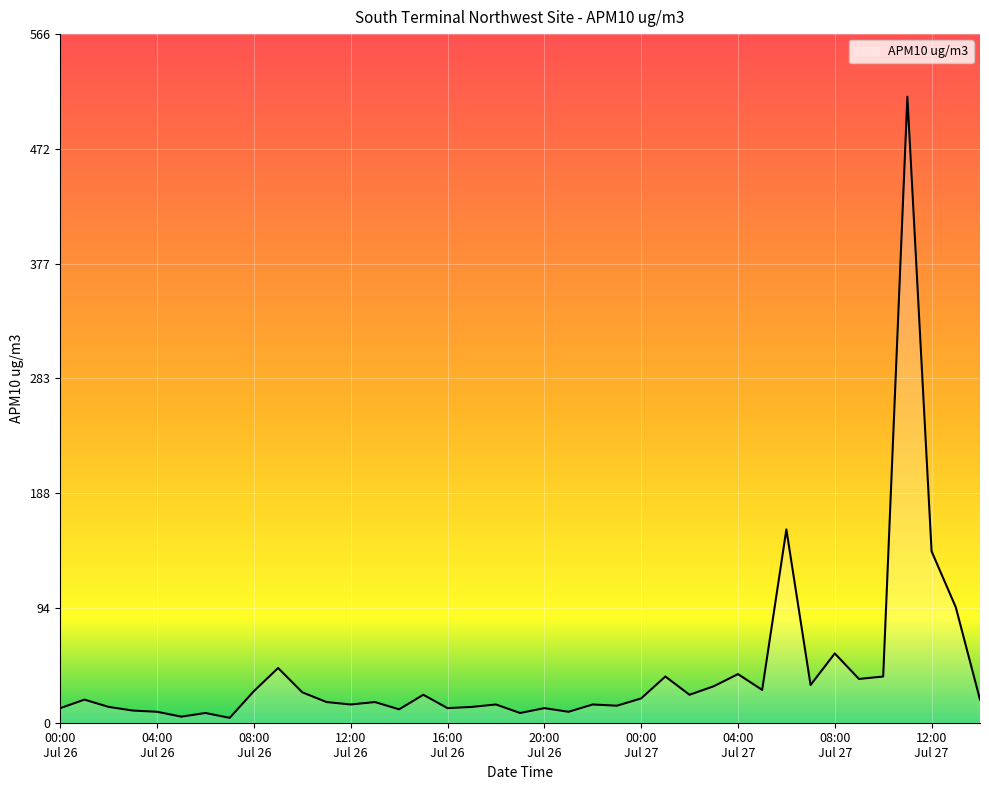

What is the greatest value displayed?

515